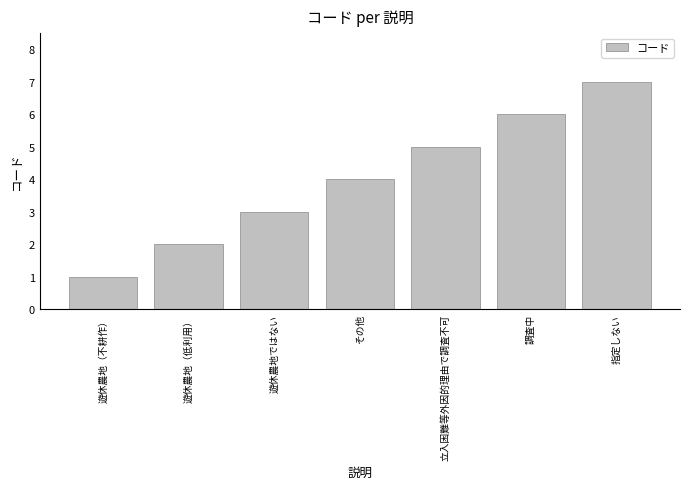

Reading left to right, transcribe all the data shown in this chart.

1	2	3	4	5	6	7